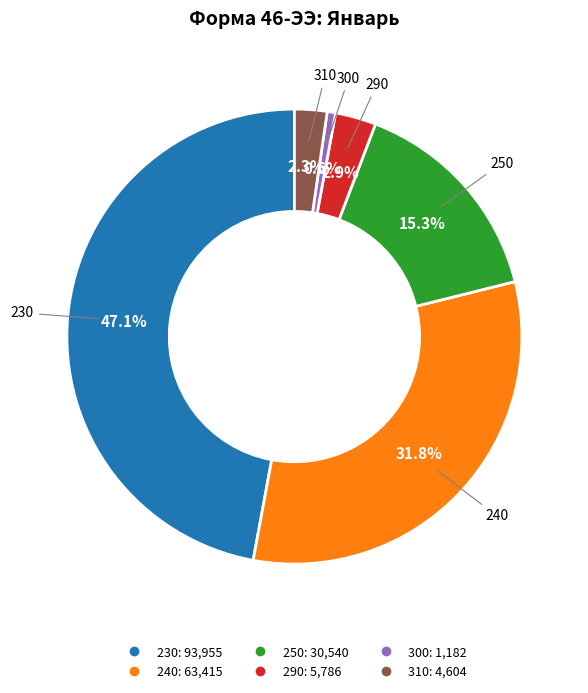

How many segments does this pie chart have?

6